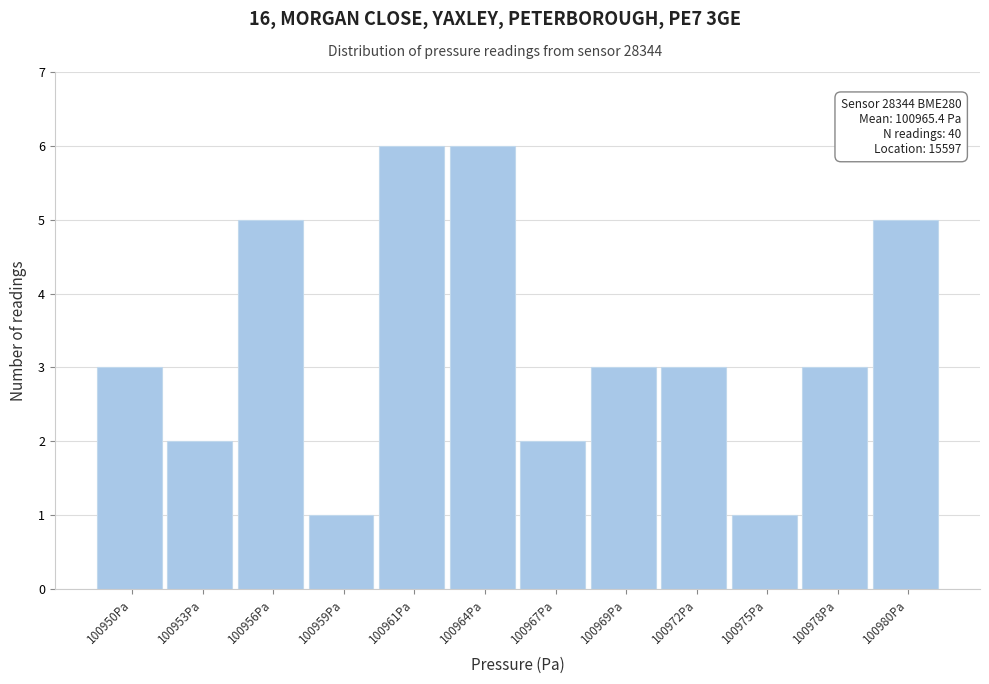

Reading right to left, extract all data points from this chart.

100980Pa=5	100978Pa=3	100975Pa=1	100972Pa=3	100969Pa=3	100967Pa=2	100964Pa=6	100961Pa=6	100959Pa=1	100956Pa=5	100953Pa=2	100950Pa=3